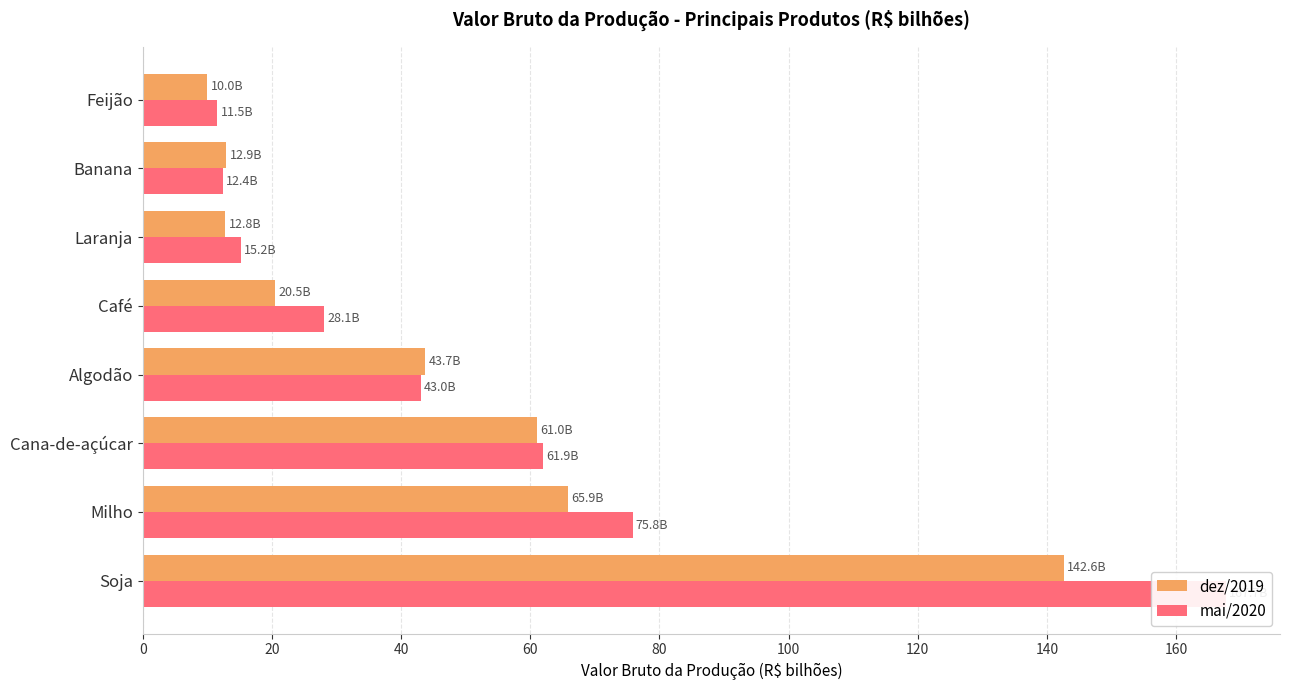

How many categories are shown in the chart?

8